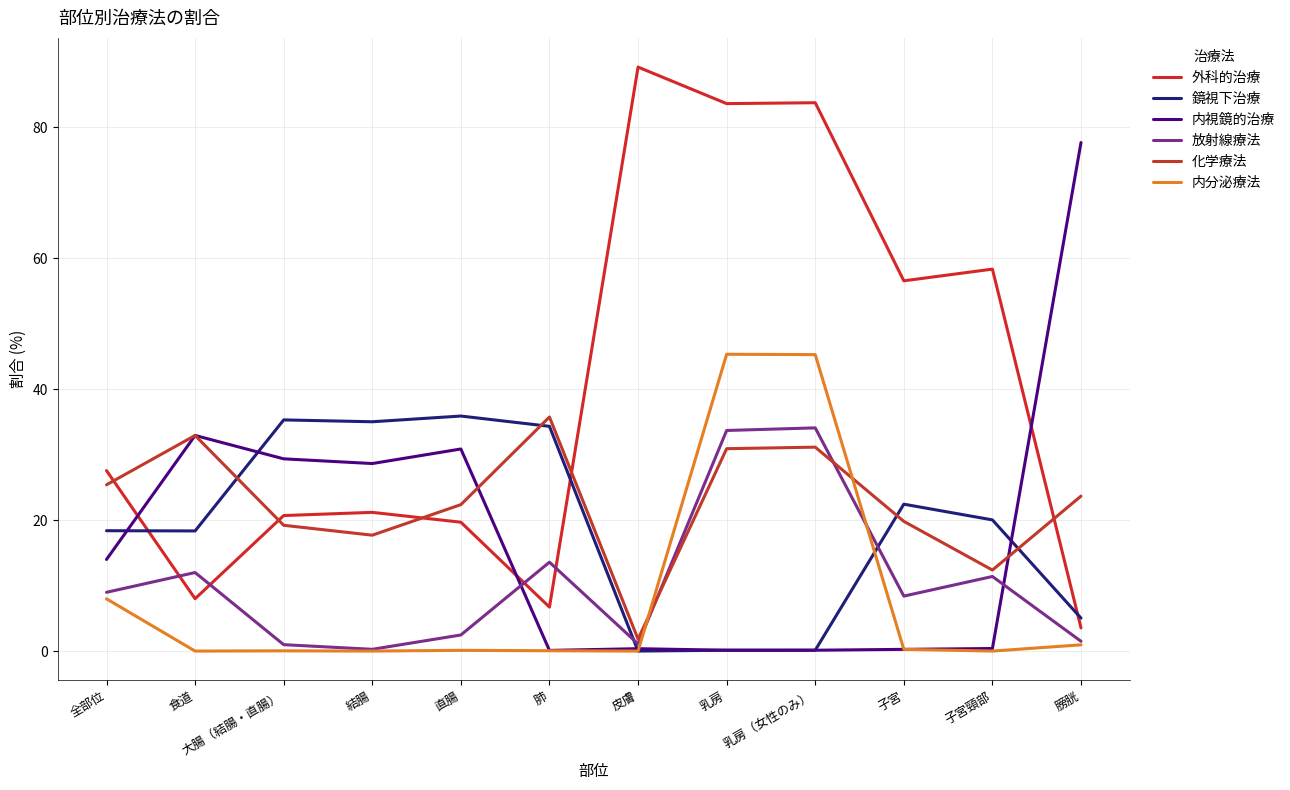

What is the sum of the 外科的治療 values at 乳房（女性のみ） and 乳房?

167.4